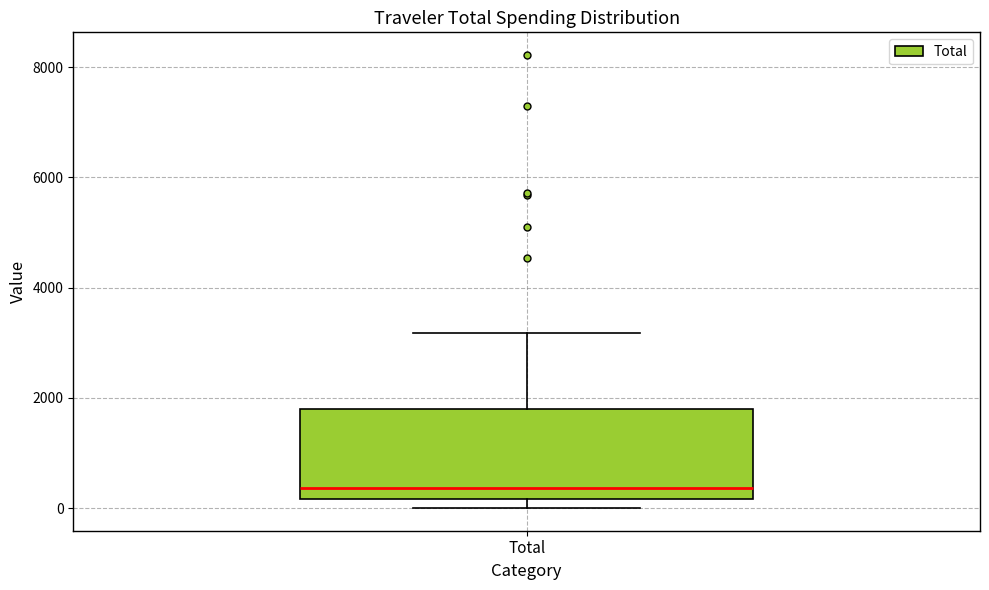

Where is the upper edge of the box for Total on the y-axis? The values are not printed on the chart, so give them approximately, as read against the axis.

1800